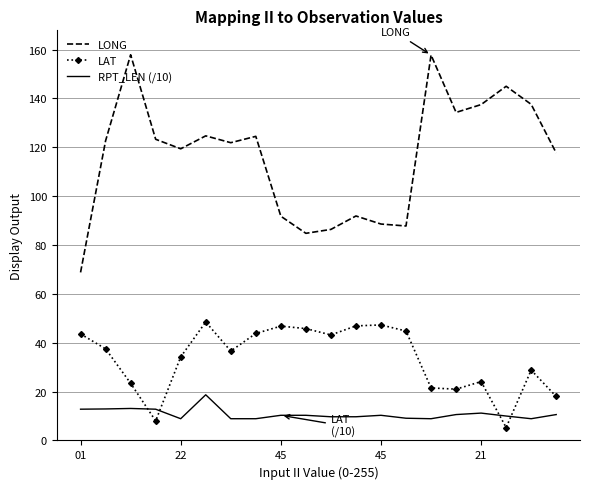

Rank the series by their maximum value, from highest to lowest.

LONG, LAT, RPT_LEN (/10)